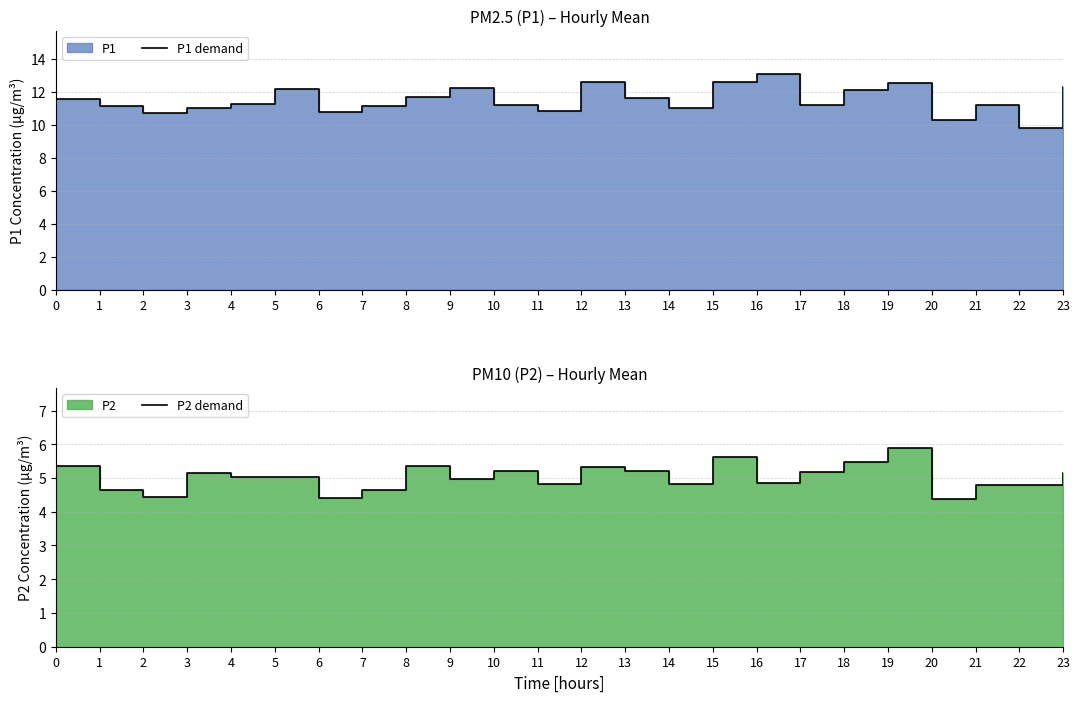

True or false: P1 demand and P2 demand cross at least once.

False